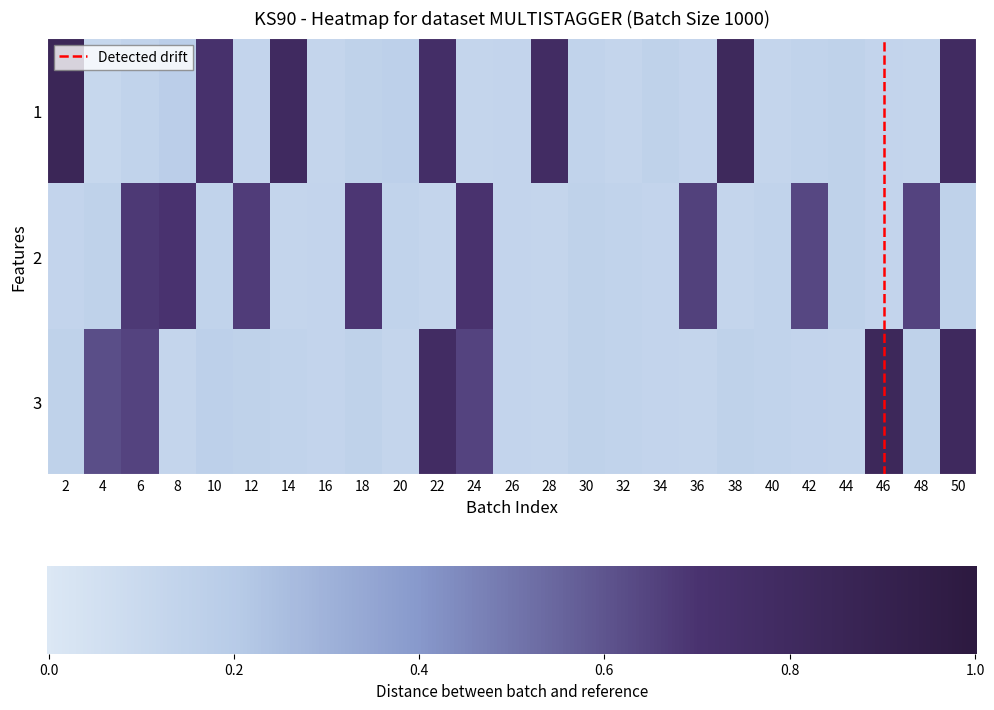

At which category is the sum across all series the highest?

50